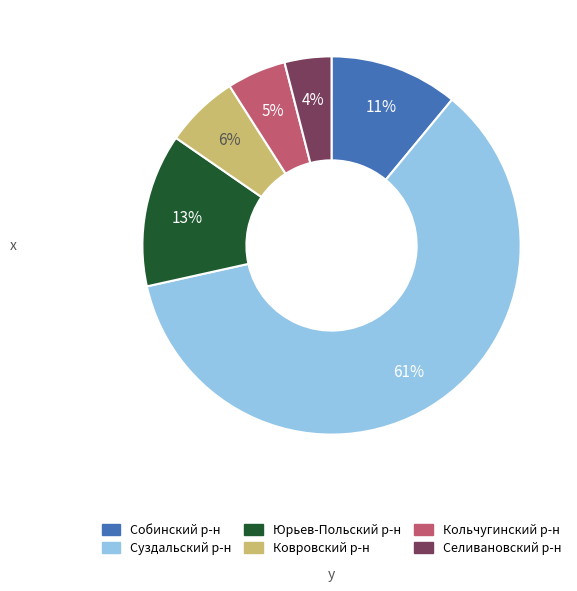

To the nearest percent, what is the average slice percentage?

17%